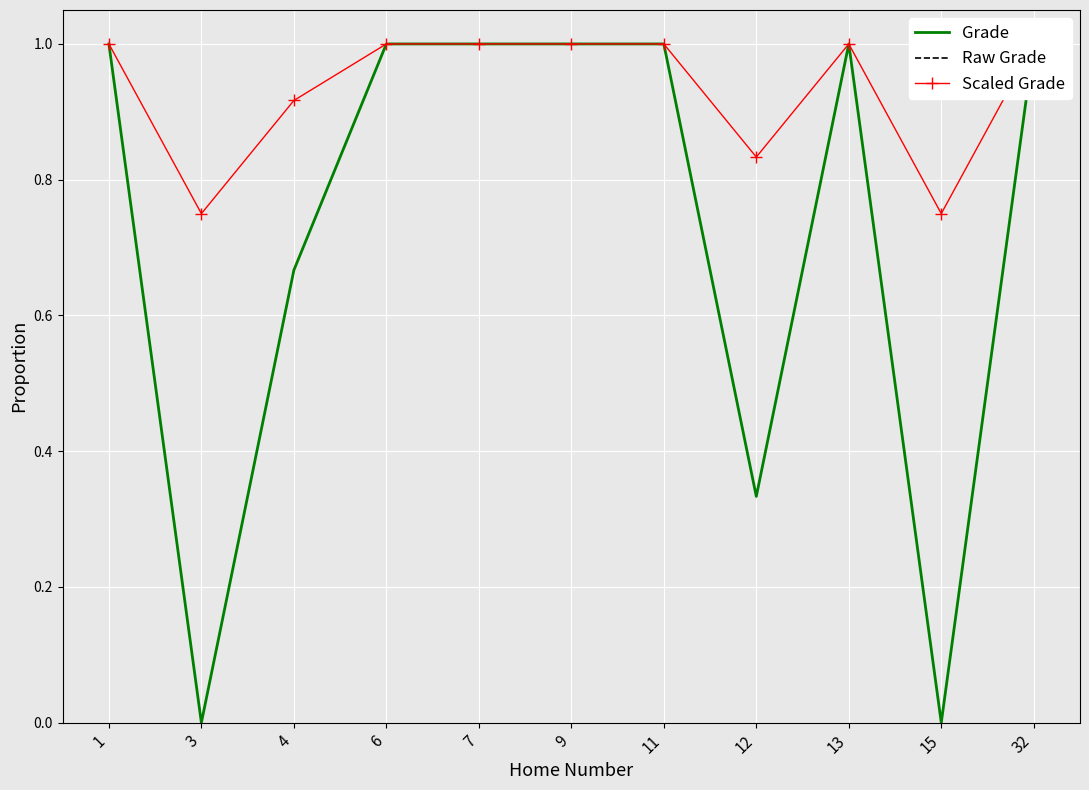

The Grade series shows 0.0 at 15. True or false?

True